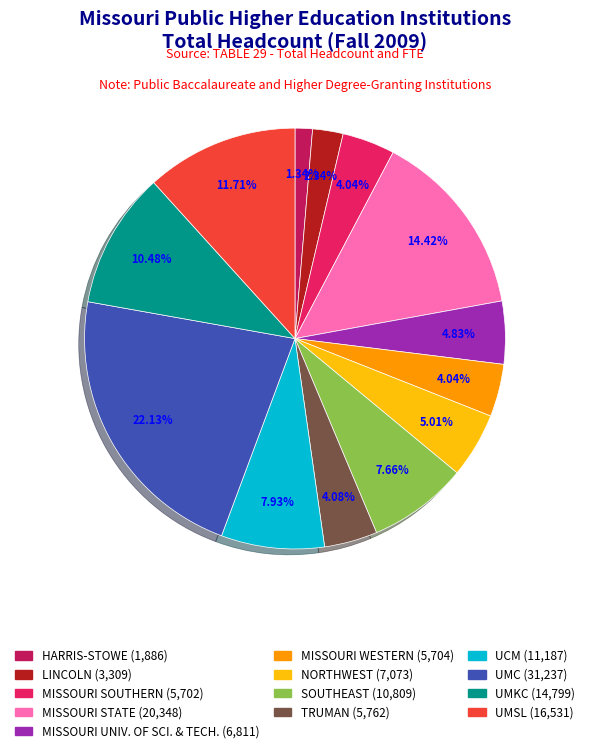

Is there any slice that represents more than half of the pie?

No